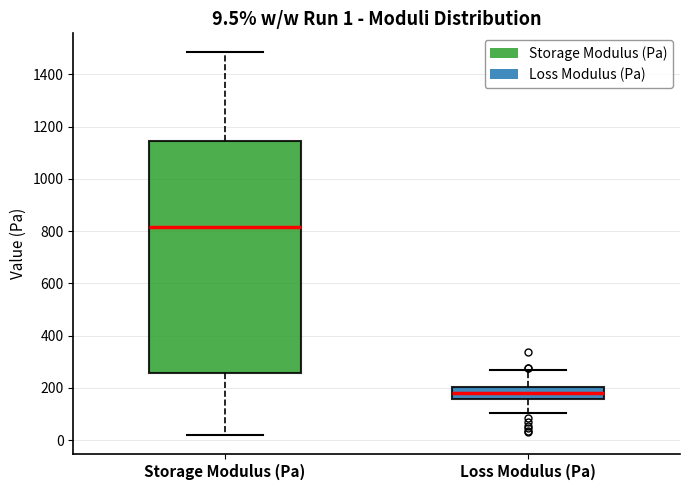

Which box has the lowest median line?

Loss Modulus (Pa)